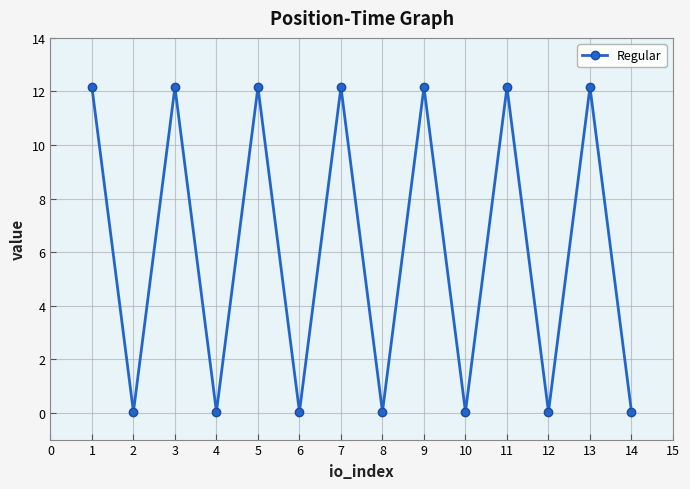

What is the value of the 7th point from the left?

12.2